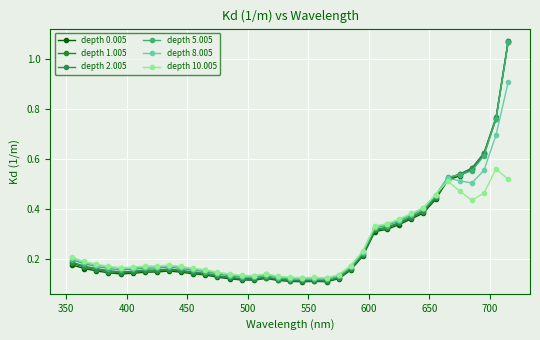

Which series ends up on top after the final intersection of depth 2.005 and depth 10.005?

depth 2.005